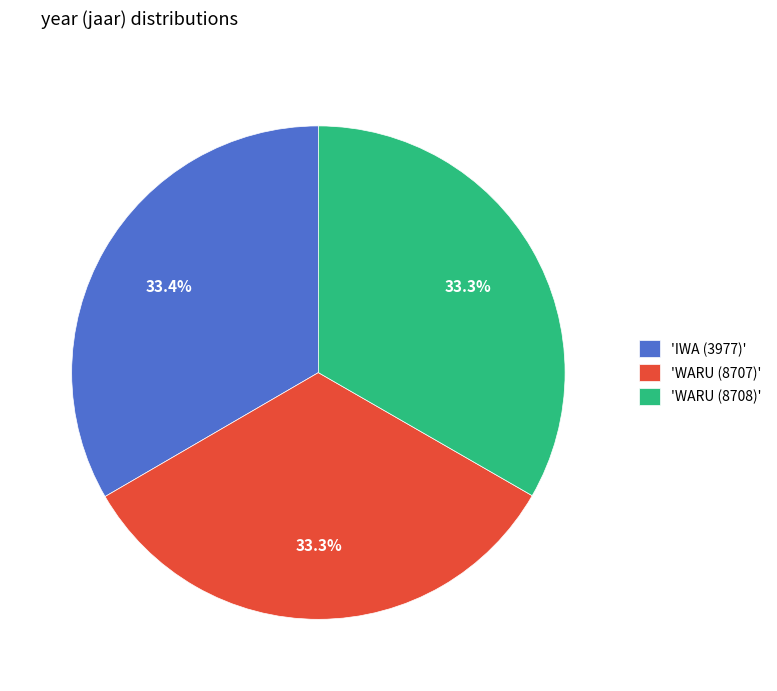

Does 'WARU (8707)' account for over 50% of the chart?

No